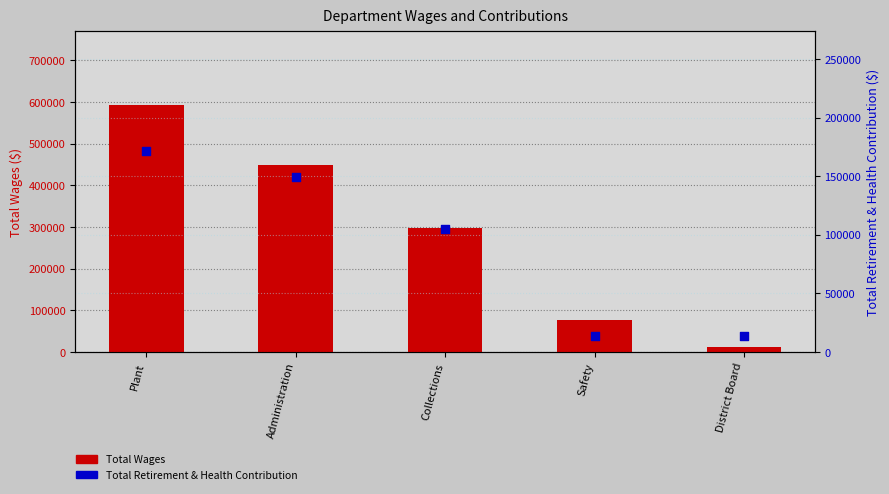

At how many categories does at least one series exceed 510180?

1